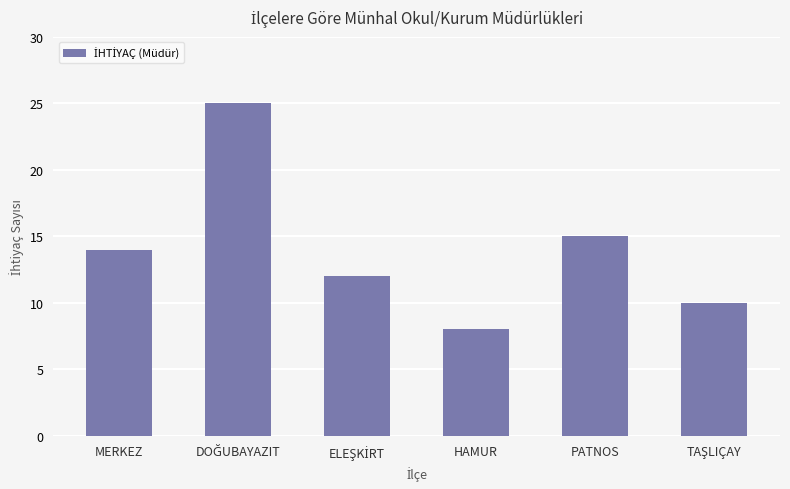

What is the sum of all values?

84